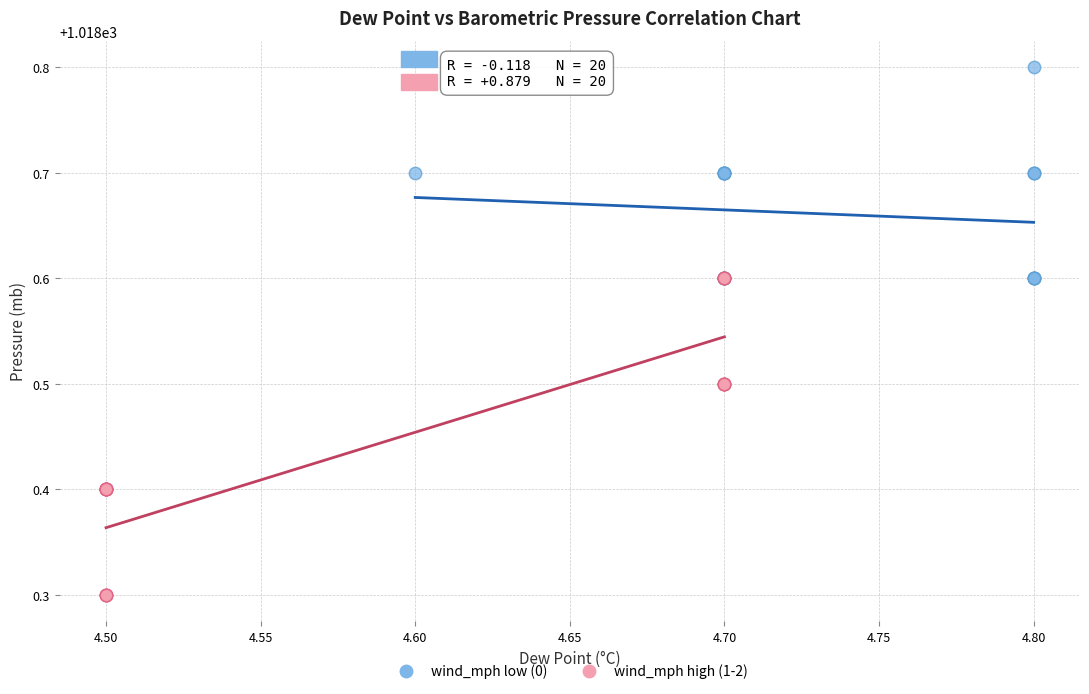

Which series contains the highest Y value?

wind_mph low (0)